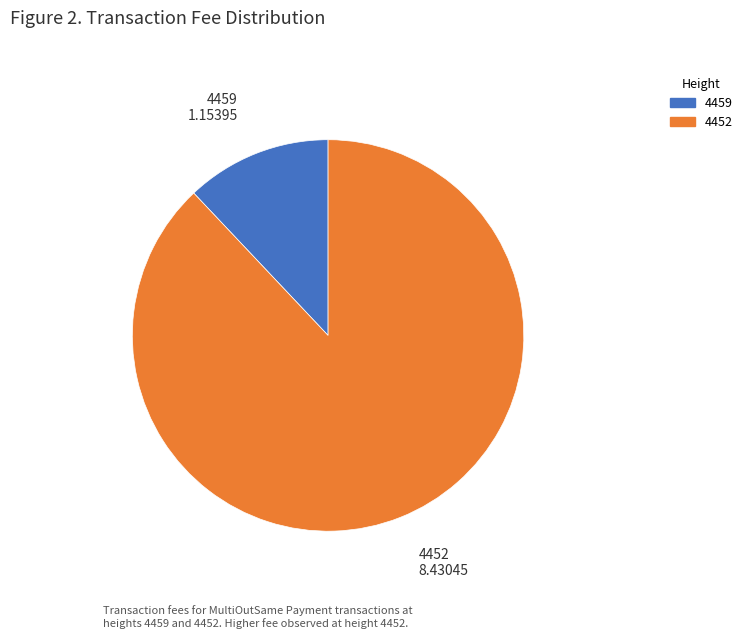

What is the majority slice?

4452